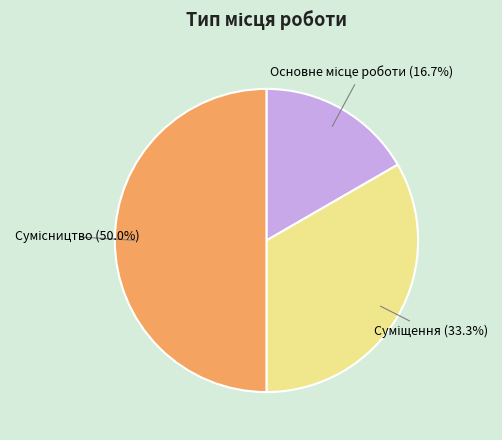

What percentage do Сумісництво and Суміщення together represent?

83.3%